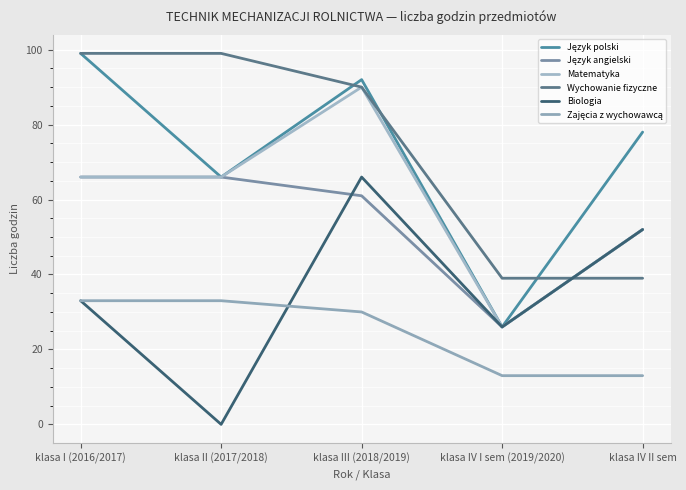

In Język polski, how many points are lower than both neighbors (excluding endpoints)?

2